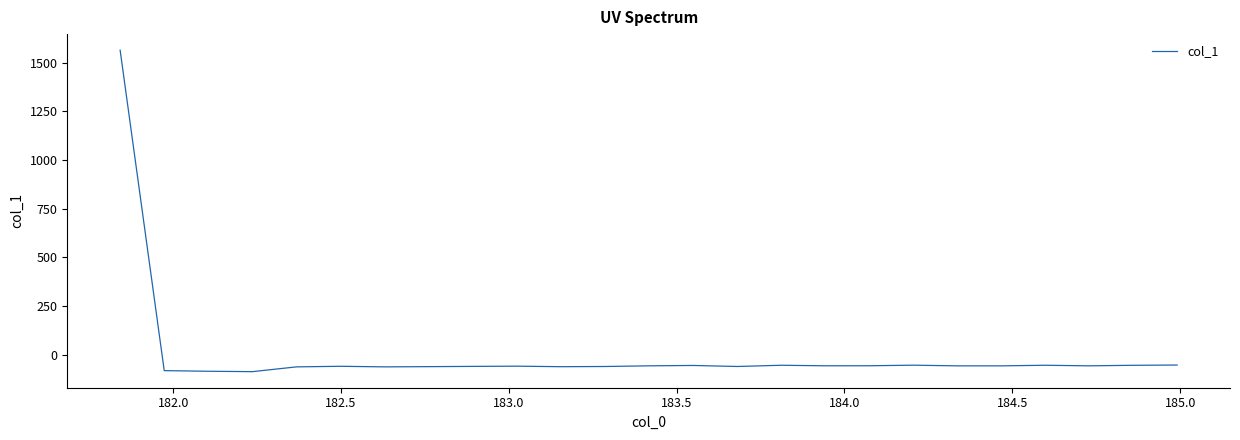

What is the minimum value shown in the chart?

-87.5